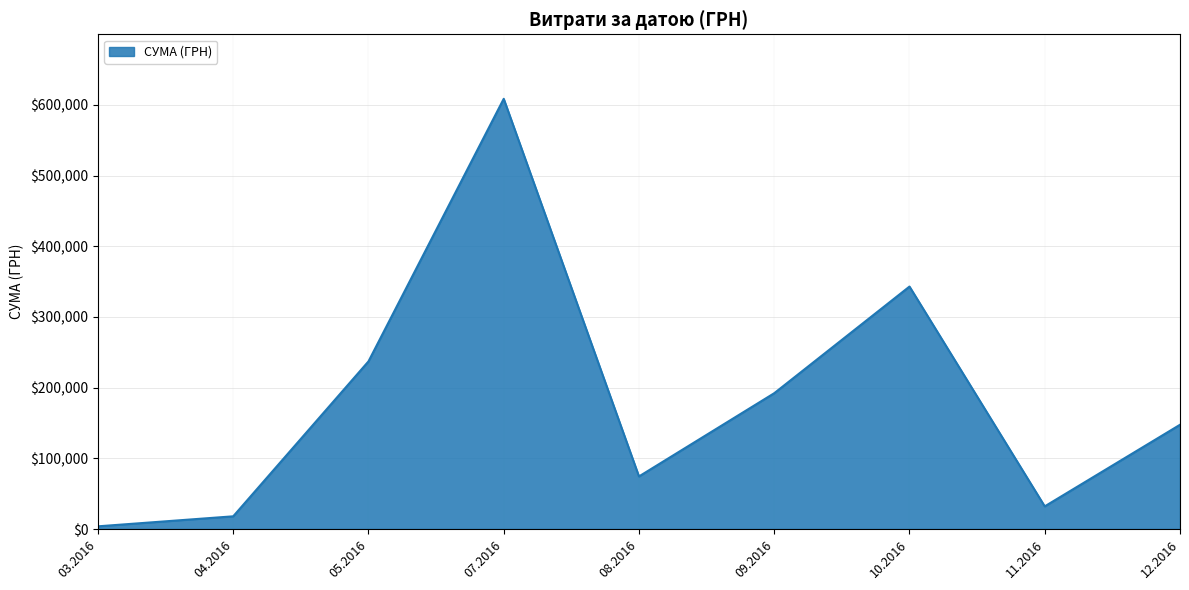

Is it true that the value at 08.2016 is 105750.4?

False